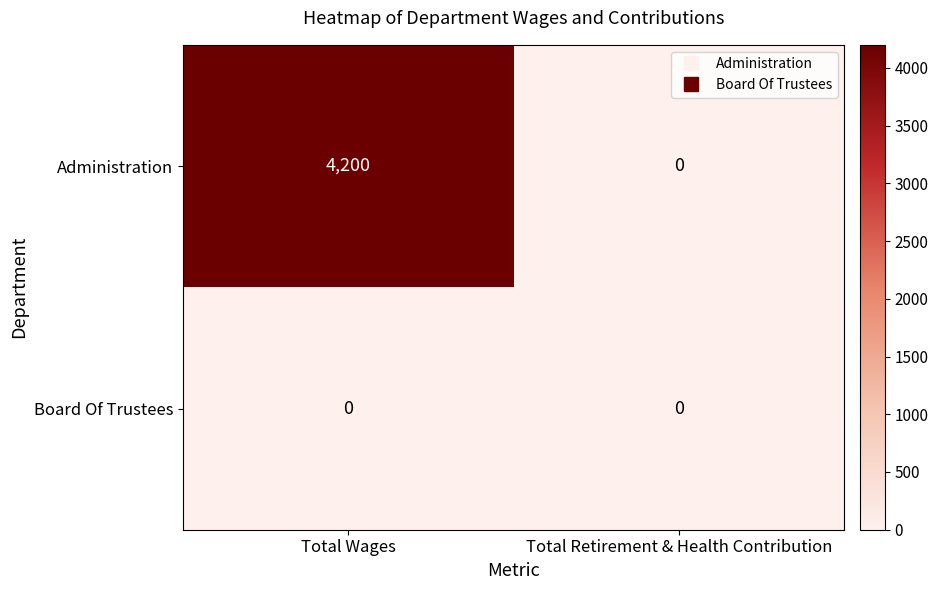

What is the difference between the Administration values at Total Retirement & Health Contribution and Total Wages?

4200